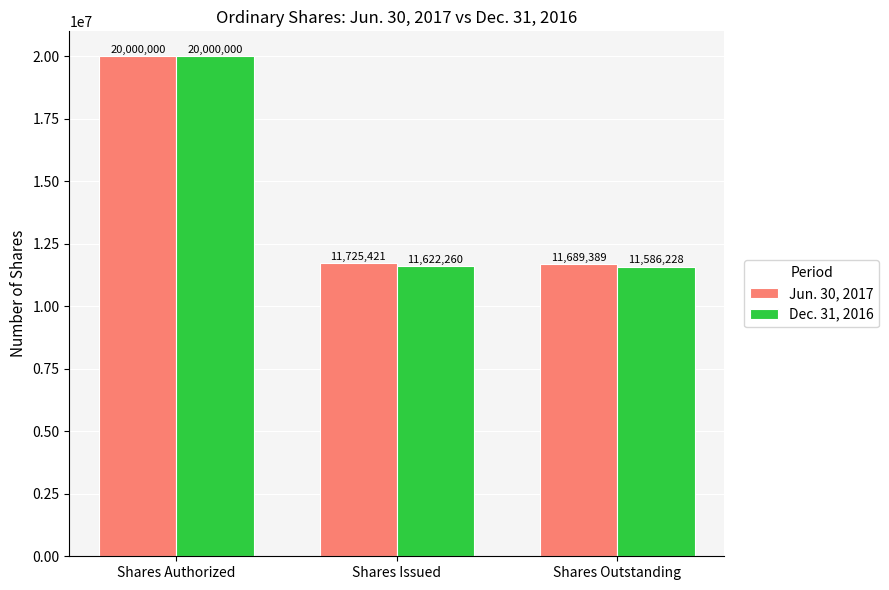

Rank the series by their average value, from highest to lowest.

Jun. 30, 2017, Dec. 31, 2016